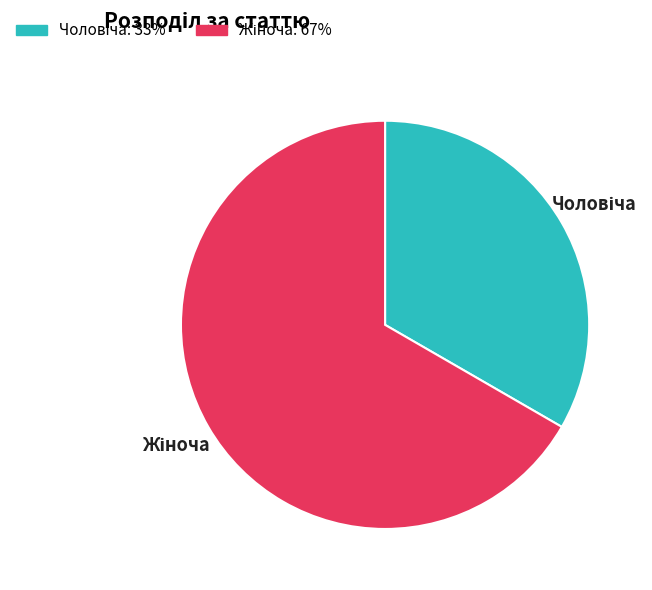

How many segments does this pie chart have?

2